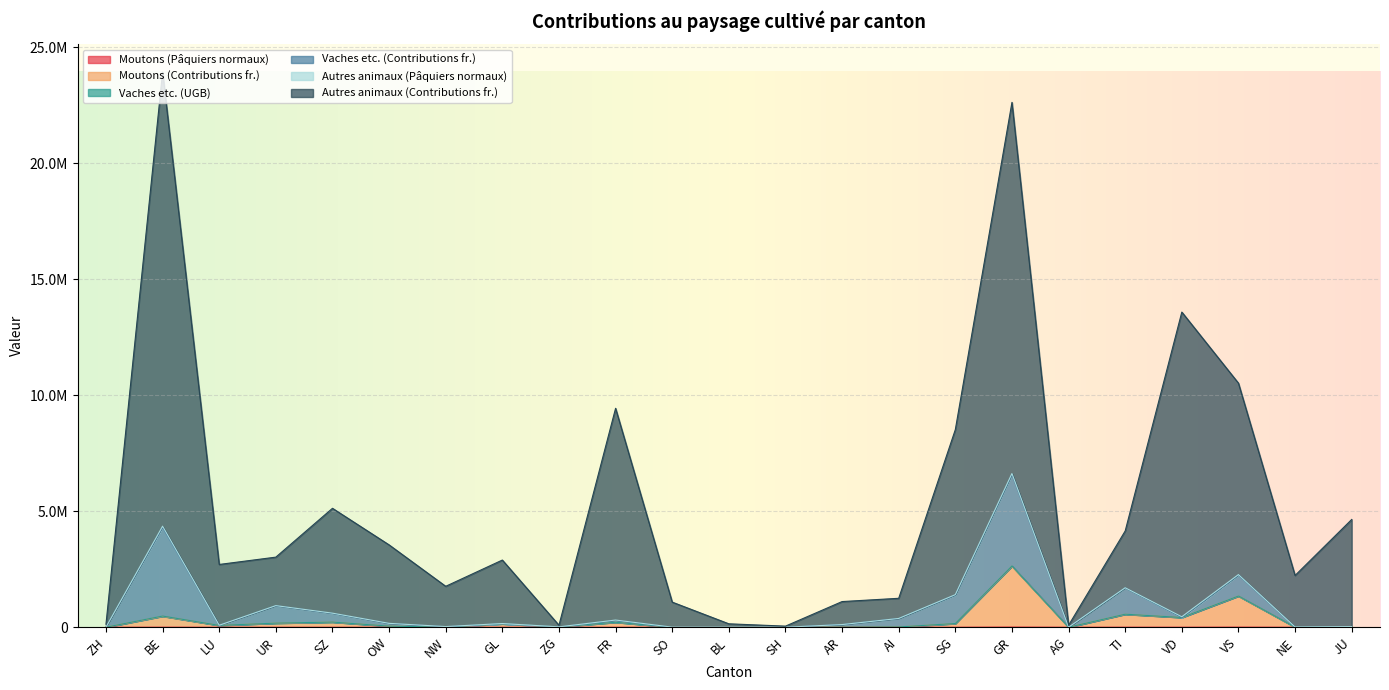

True or false: Moutons (Pâquiers normaux) and Autres animaux (Pâquiers normaux) intersect in this chart.

False